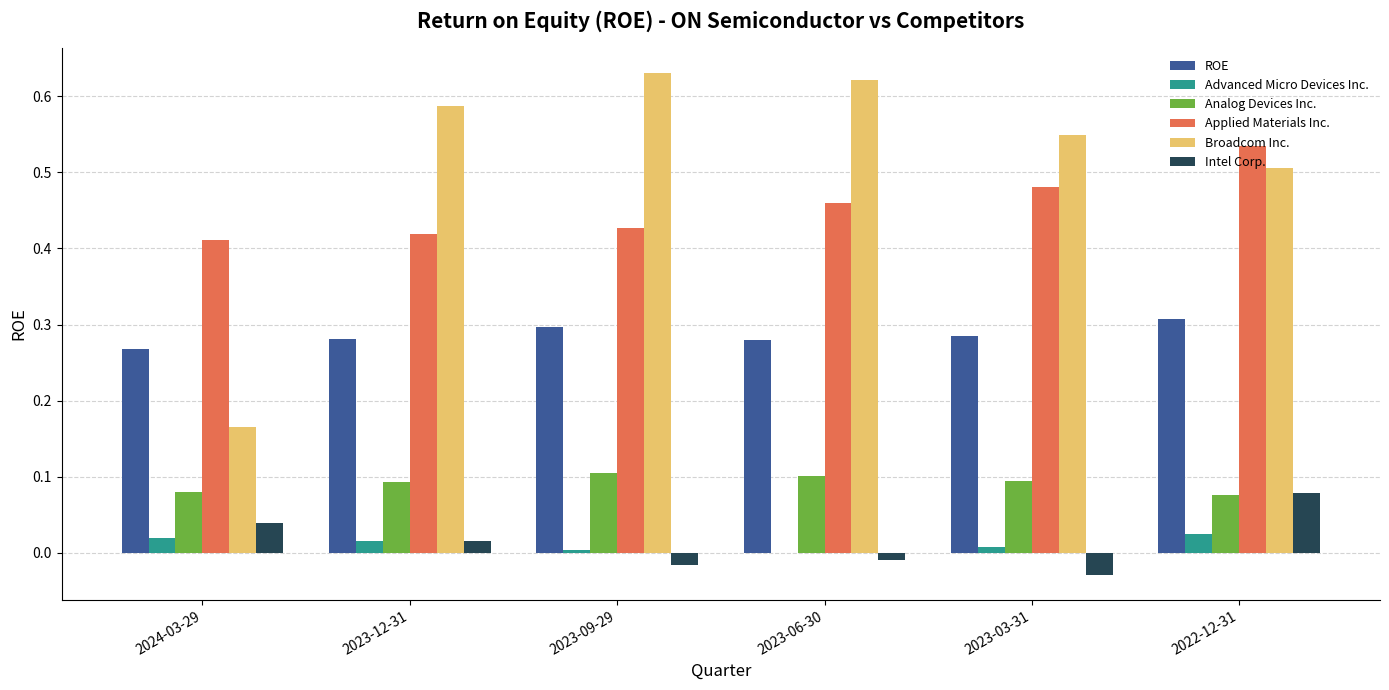

Which series has the largest total across all categories?

Broadcom Inc.